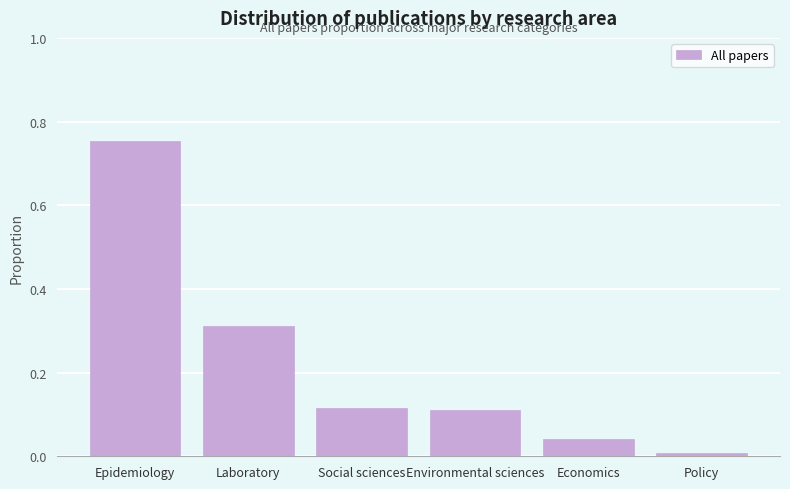

At which category does the chart reach its peak across all series?

Epidemiology